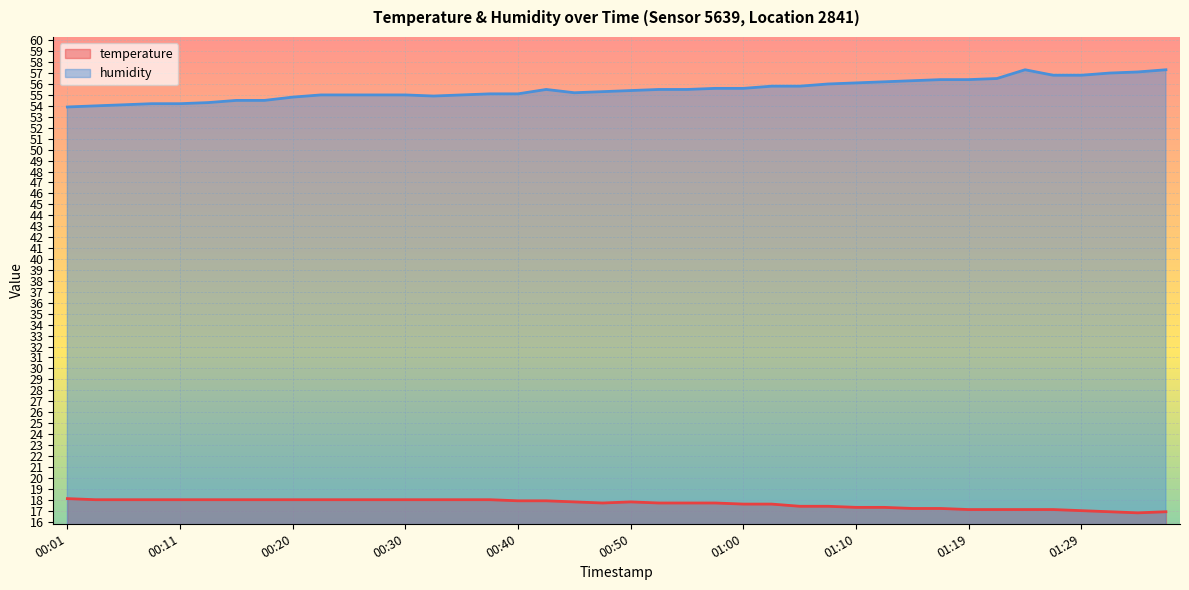

Reading left to right, extract all data points from this chart.

temperature: 18.1	18.0	18.0	18.0	18.0	18.0	18.0	18.0	18.0	18.0	18.0	18.0	18.0	18.0	18.0	18.0	17.9	17.9	17.8	17.7	17.8	17.7	17.7	17.7	17.6	17.6	17.4	17.4	17.3	17.3	17.2	17.2	17.1	17.1	17.1	17.1	17.0	16.9	16.8	16.9
humidity: 53.9	54.0	54.1	54.2	54.2	54.3	54.5	54.5	54.8	55.0	55.0	55.0	55.0	54.9	55.0	55.1	55.1	55.5	55.2	55.3	55.4	55.5	55.5	55.6	55.6	55.8	55.8	56.0	56.1	56.2	56.3	56.4	56.4	56.5	57.3	56.8	56.8	57.0	57.1	57.3